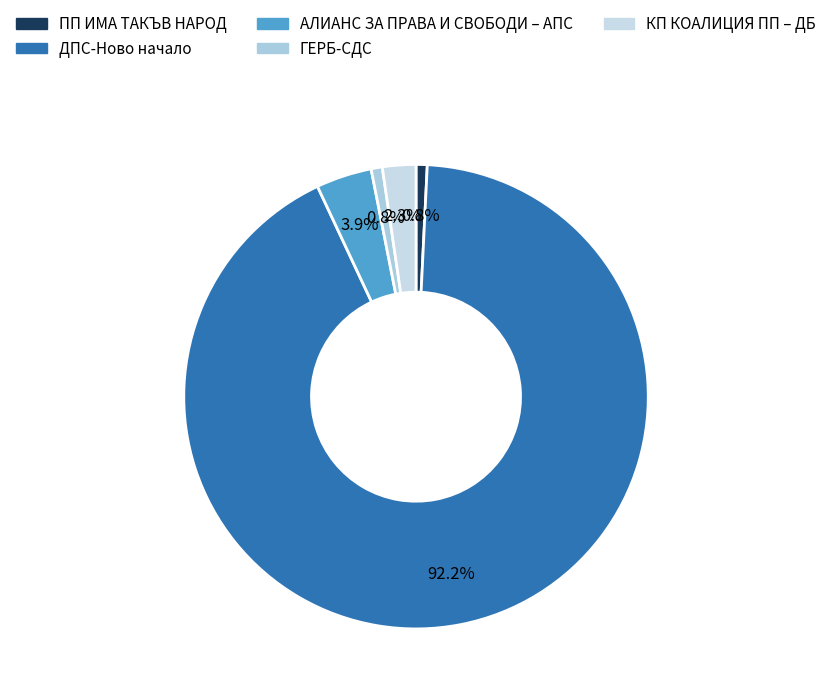

What is the majority slice?

ДПС-Ново начало